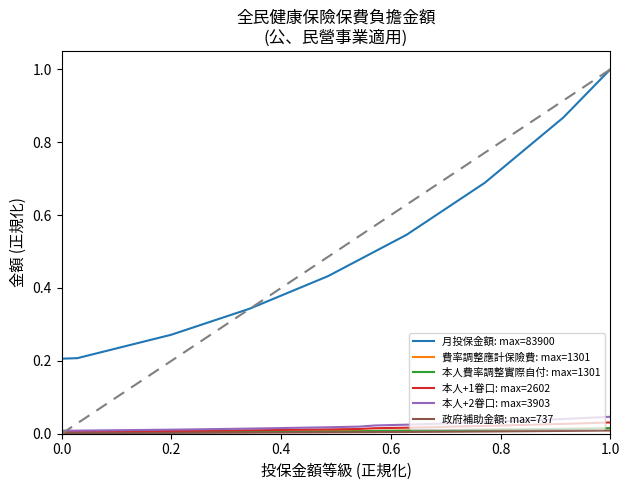

True or false: 月投保金額: max=83900 and 費率調整應計保險費: max=1301 intersect in this chart.

False